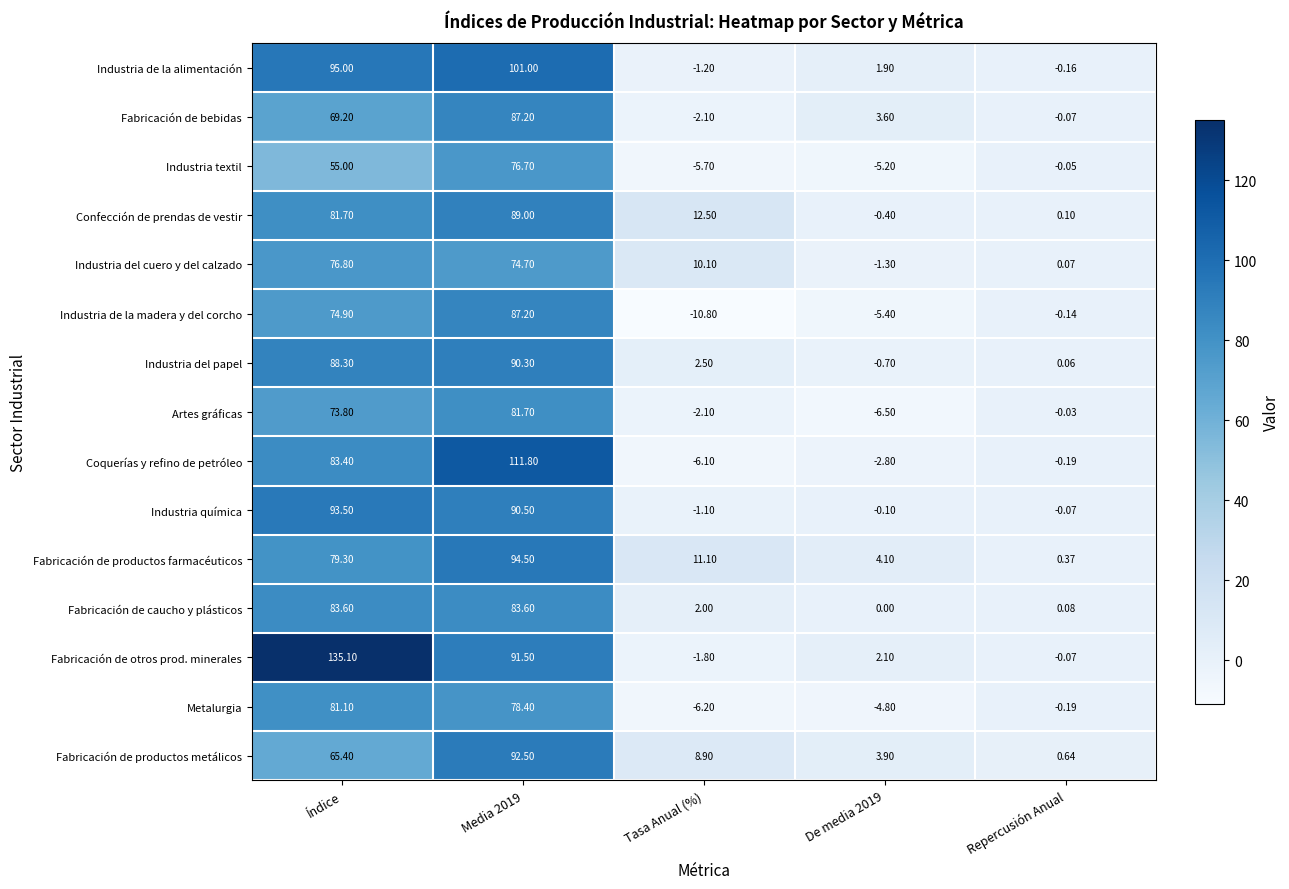

Which category has the highest value in the Metalurgia series?

Índice